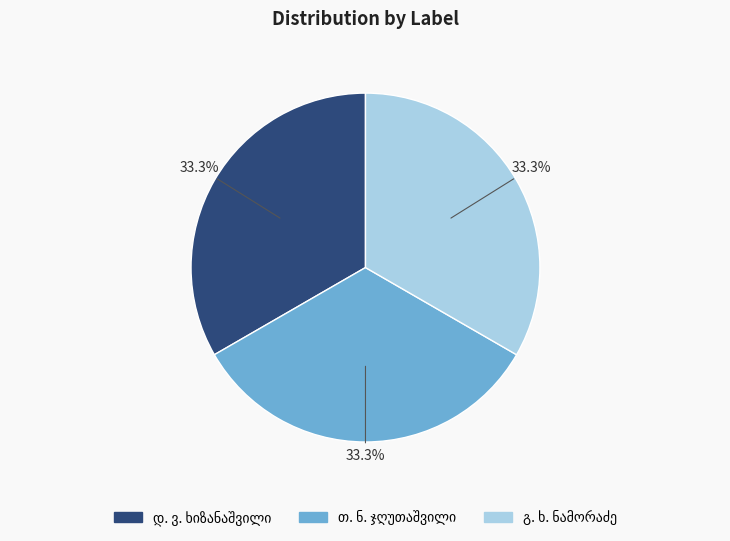

Is there any slice that represents more than half of the pie?

No